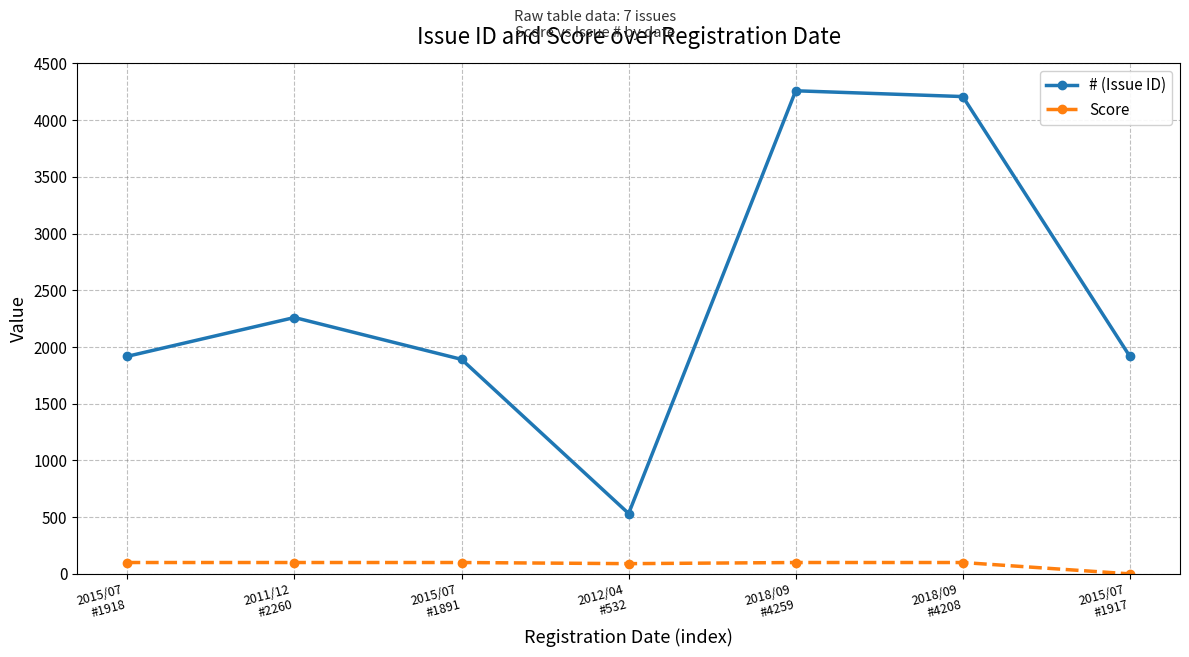

Count the Score values in the range 90 to 100.

6